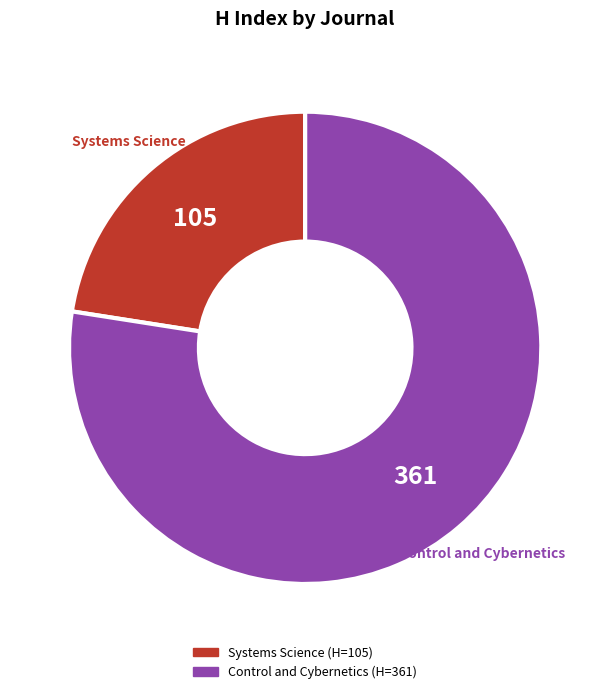

The Control and Cybernetics slice represents 84% of the pie. True or false?

False